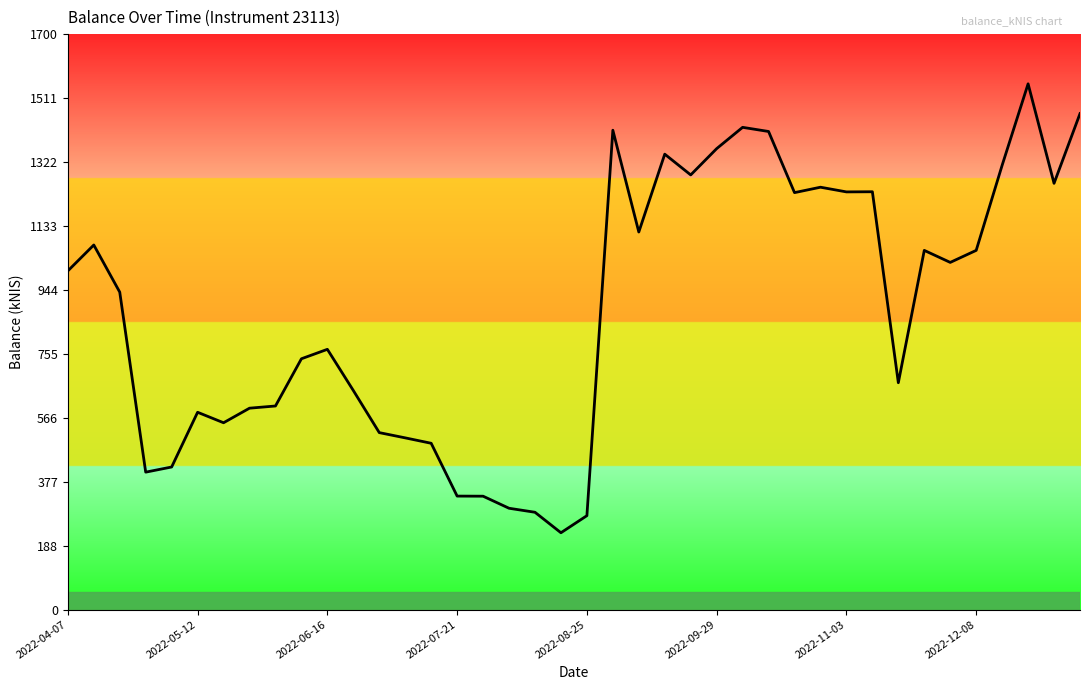

What is the minimum value shown in the chart?

226.9